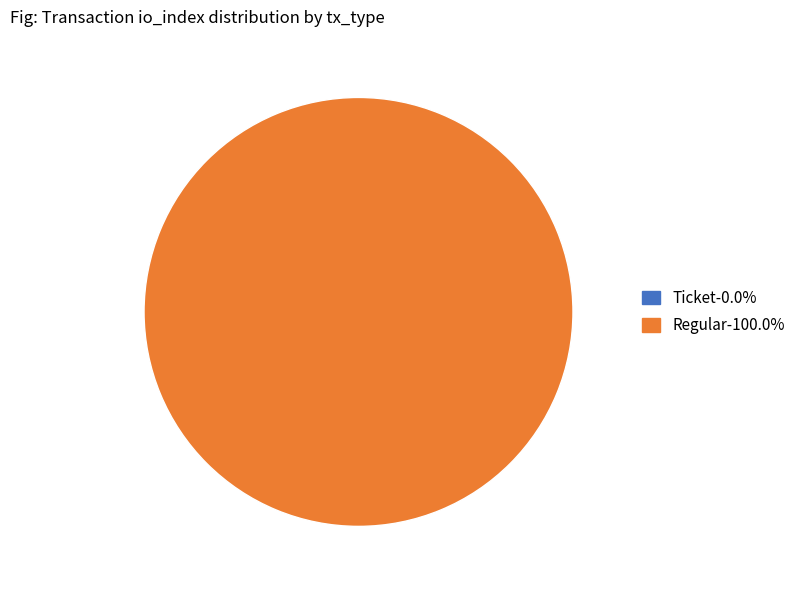

Which slice represents more than half of the pie?

Regular